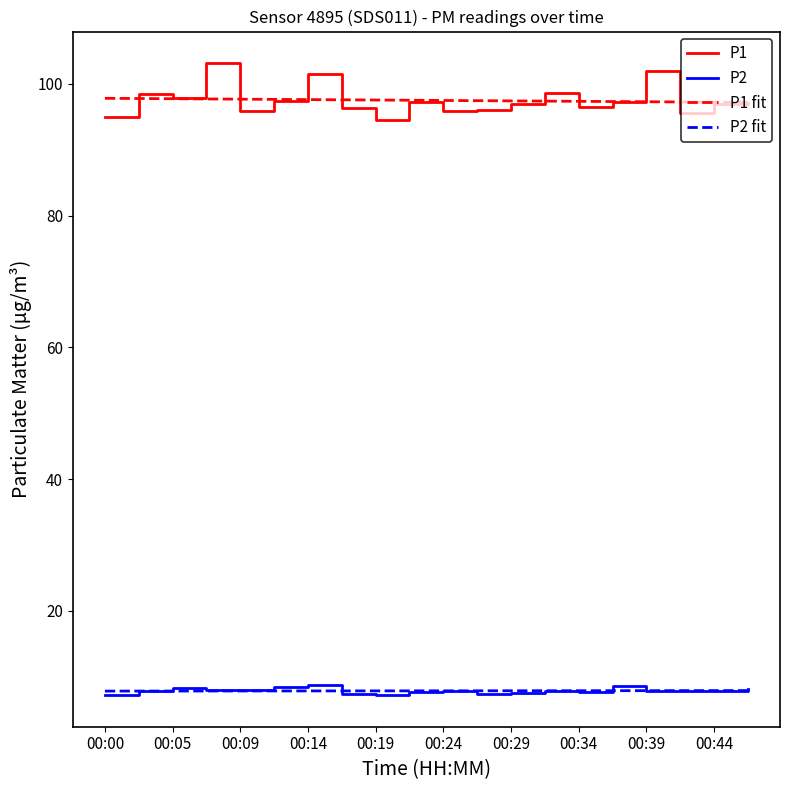

True or false: P2 fit and P1 fit cross at least once.

False